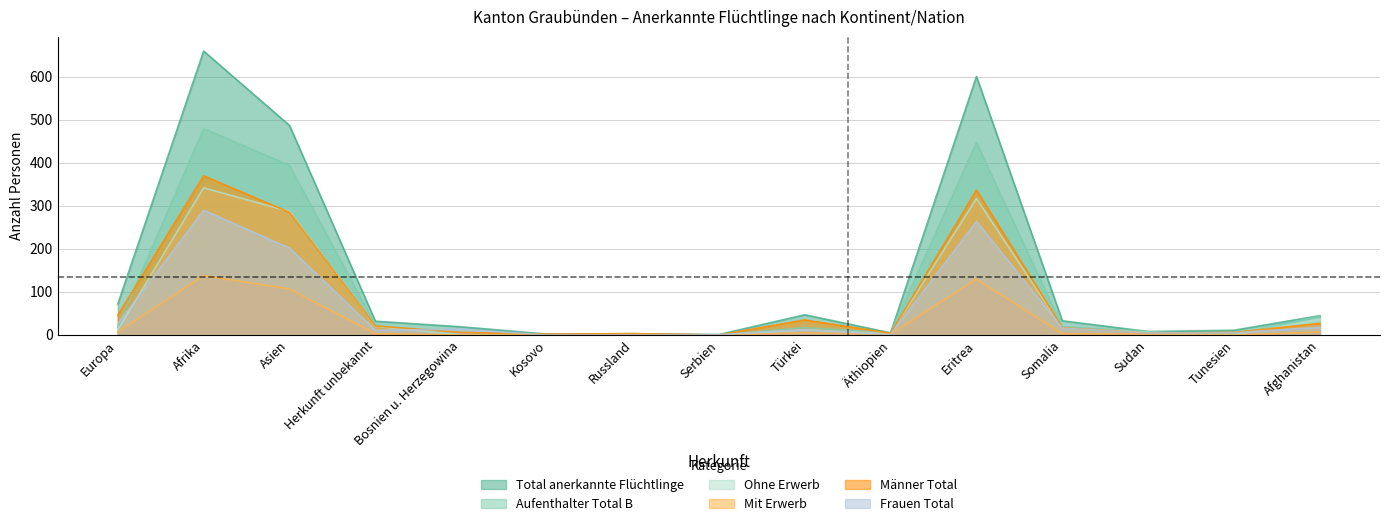

Which series has the largest total across all categories?

Total anerkannte Flüchtlinge